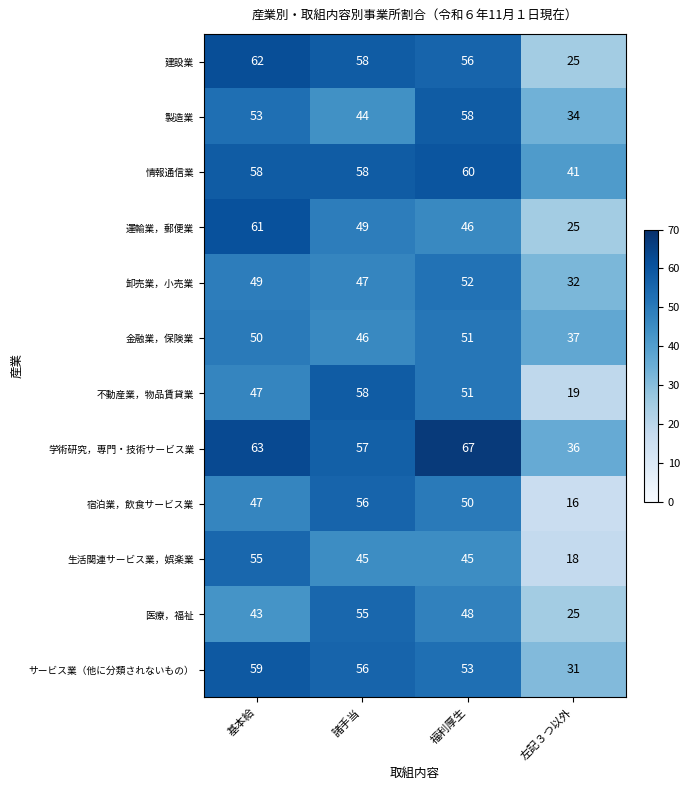

Rank the categories by 建設業 value from highest to lowest.

基本給, 諸手当, 福利厚生, 左記３つ以外